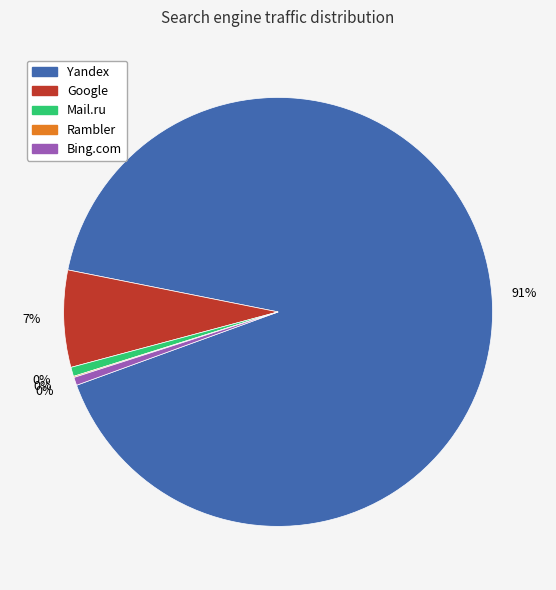

What is the largest slice in the pie chart?

Yandex